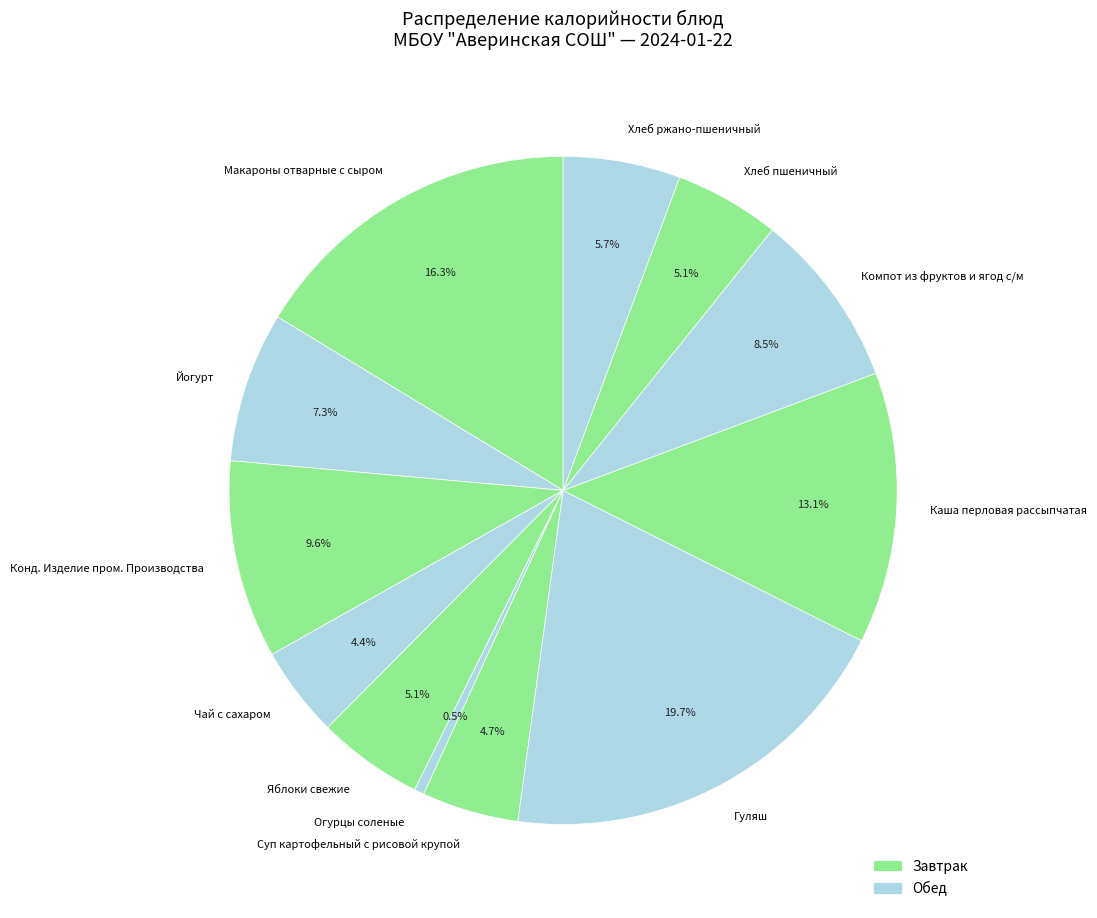

Which has a higher value, Огурцы соленые or Компот из фруктов и ягод с/м?

Компот из фруктов и ягод с/м